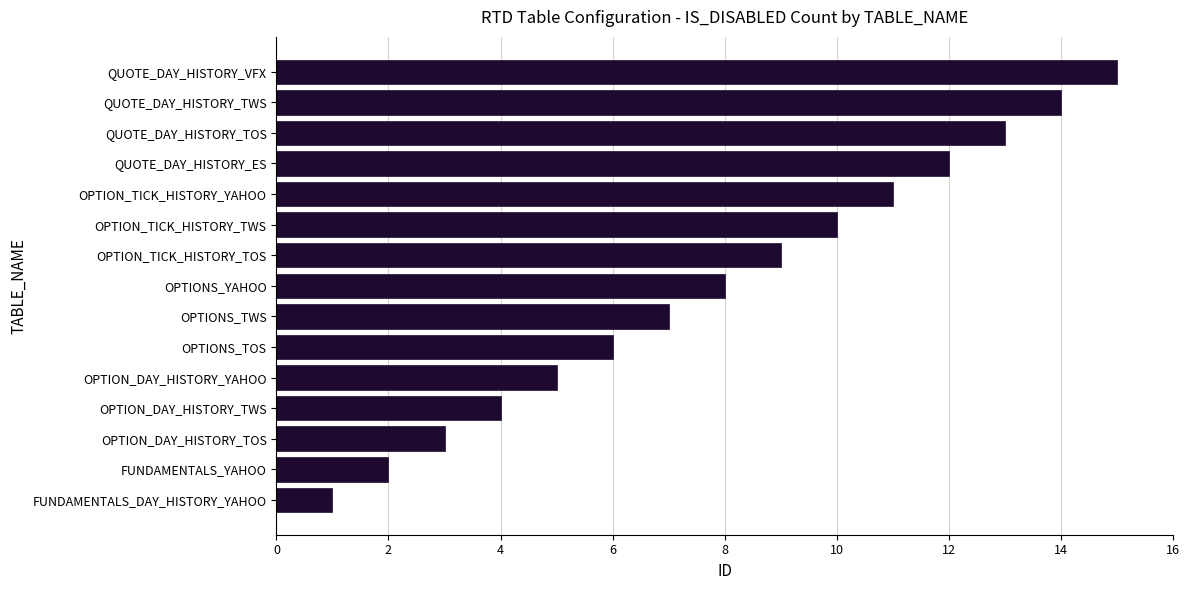

What is the change in value from OPTION_DAY_HISTORY_TWS to OPTION_TICK_HISTORY_TWS?

+6